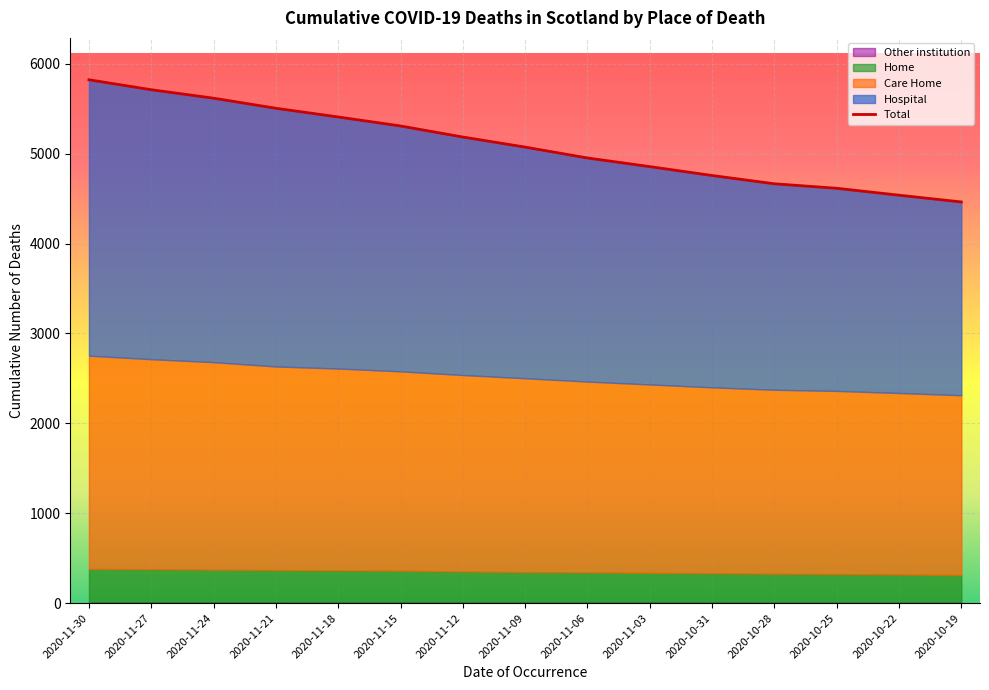

Reading left to right, list all the values displayed in this chart.

2020-11-30=5822	2020-11-27=5711	2020-11-24=5617	2020-11-21=5505	2020-11-18=5408	2020-11-15=5308	2020-11-12=5185	2020-11-09=5073	2020-11-06=4952	2020-11-03=4856	2020-10-31=4757	2020-10-28=4665	2020-10-25=4615	2020-10-22=4538	2020-10-19=4463